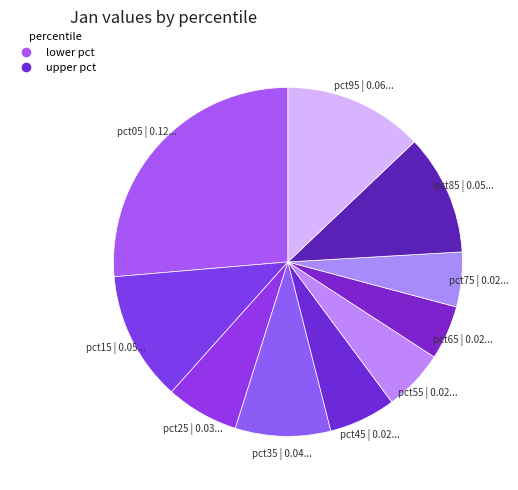

Combined, do pct25 and pct75 account for over 50%?

No